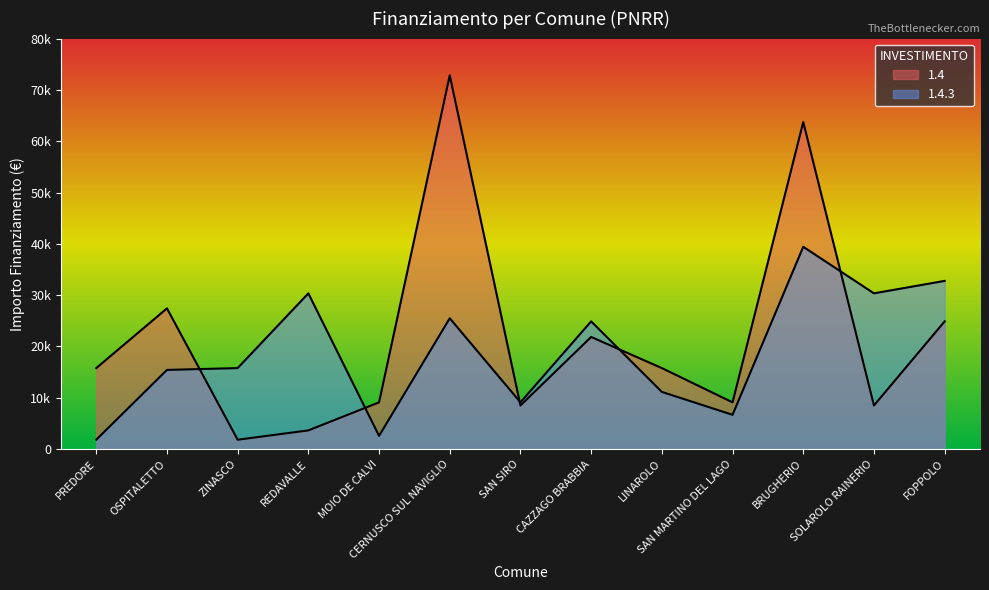

After their last crossing, which series has the higher values: 1.4.3 or 1.4?

1.4.3